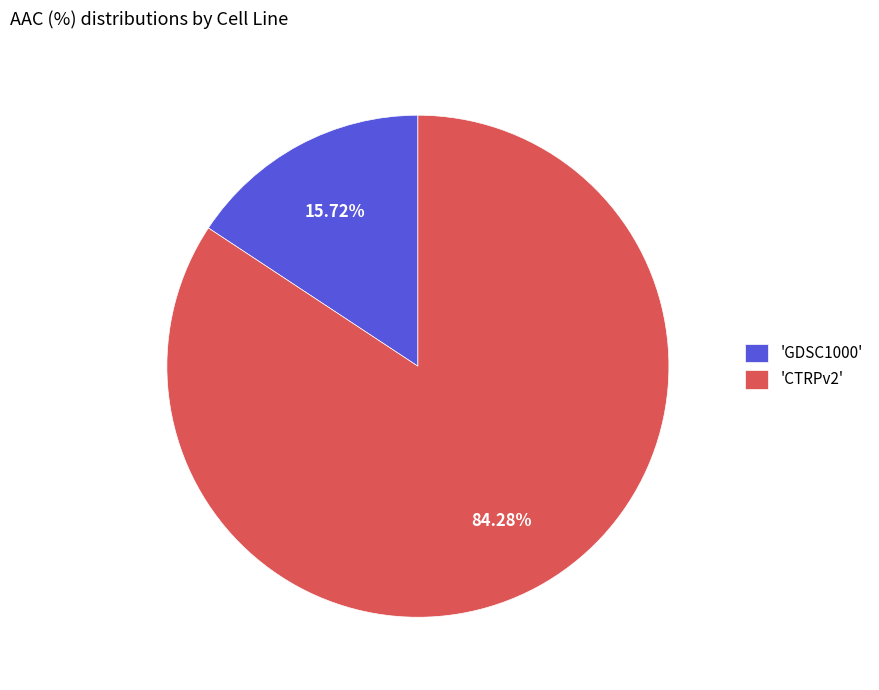

Is there a majority slice in this chart?

Yes